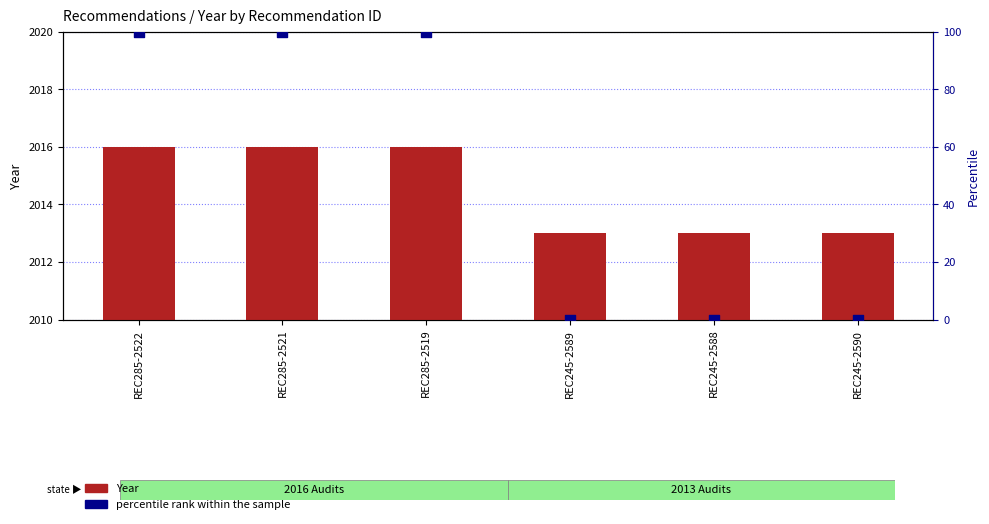

Is the value of Year at REC285-2519 greater than the value of percentile rank within the sample at REC245-2590?

Yes